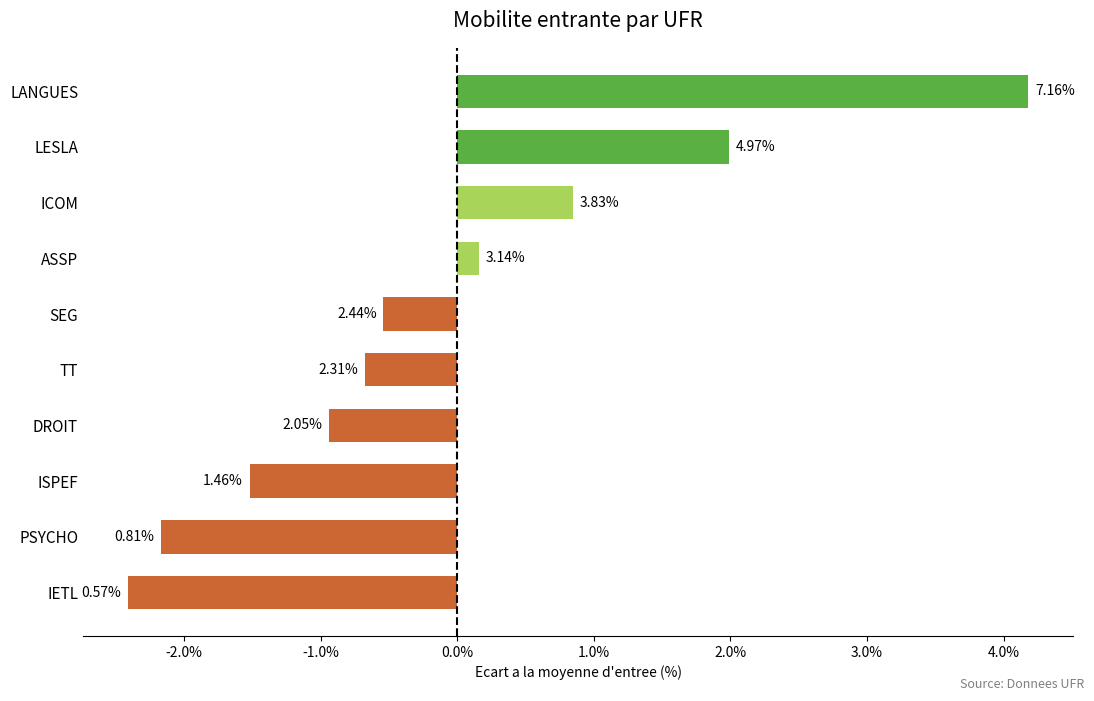

Are the bars grouped side by side (vs. stacked)?

No